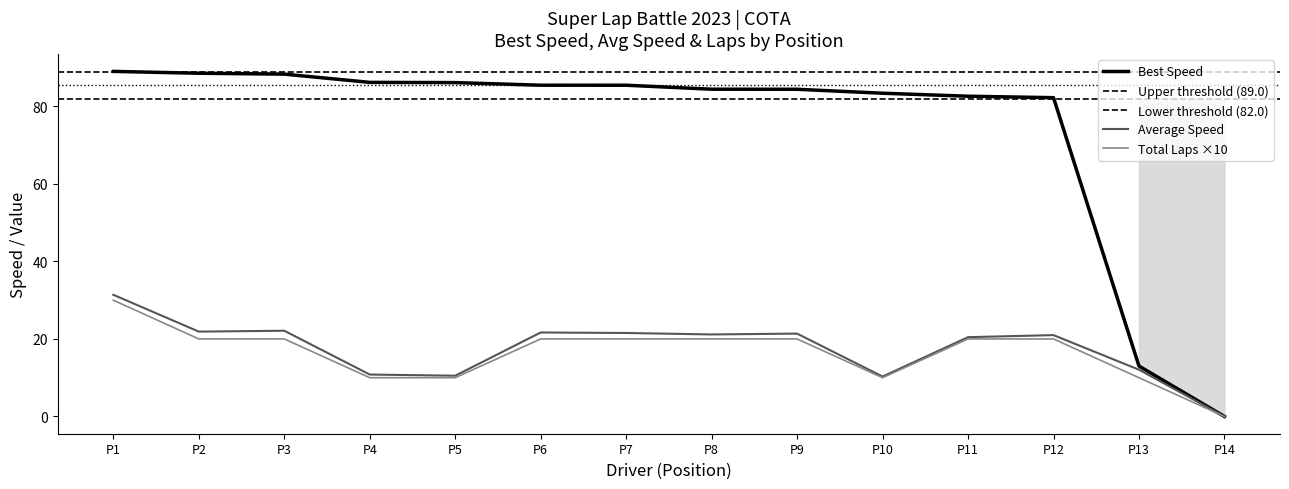

At which label is Best Speed closest to 44?

P13